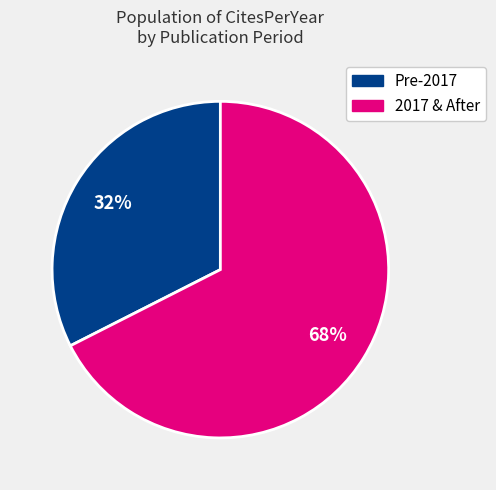

How many segments does this pie chart have?

2